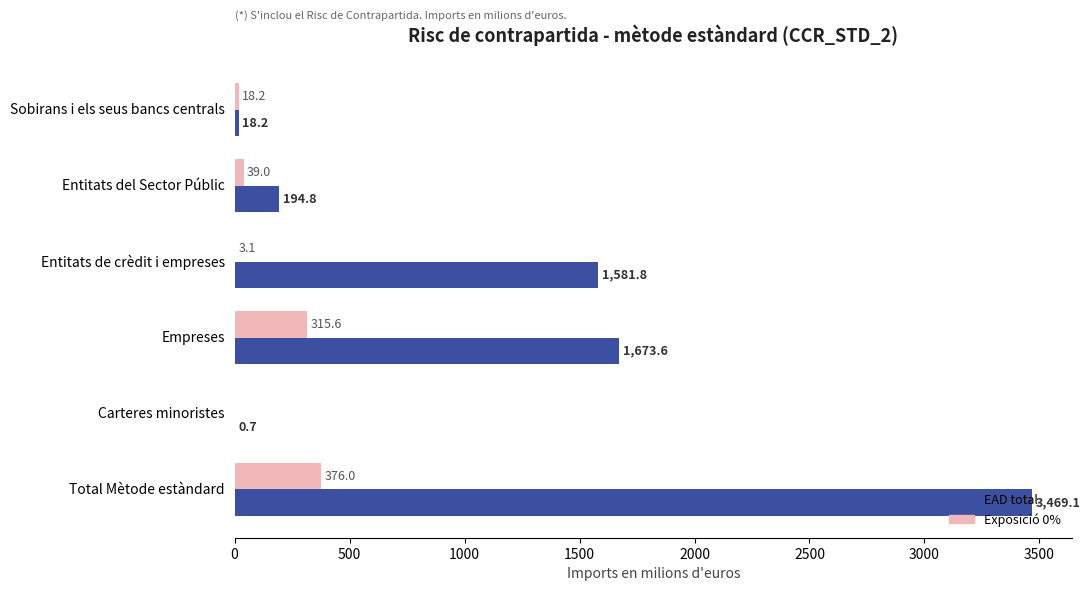

Count the number of categories in the chart.

6